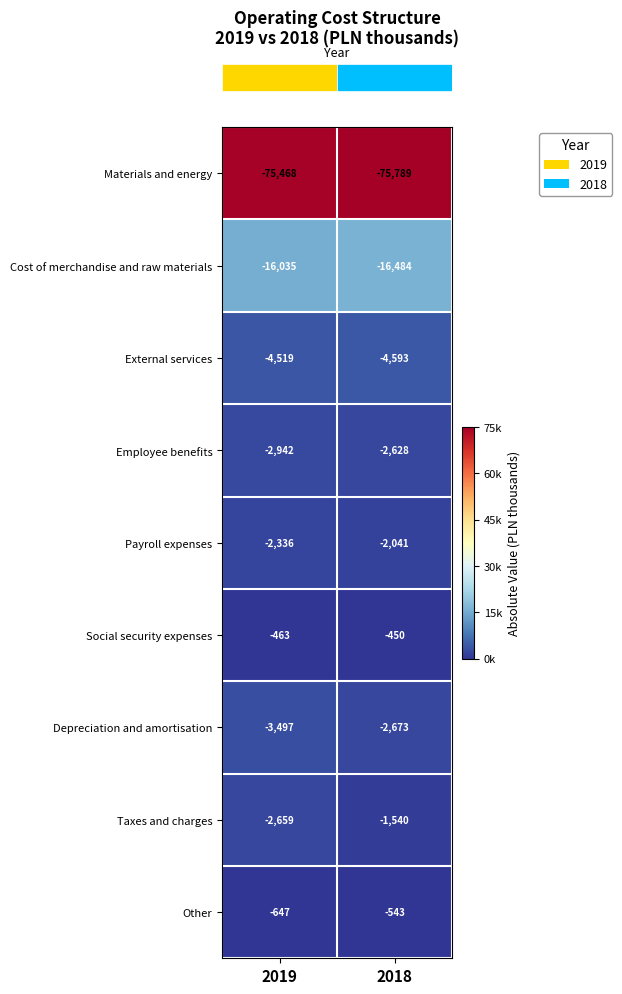

How many data points does each series have?

2